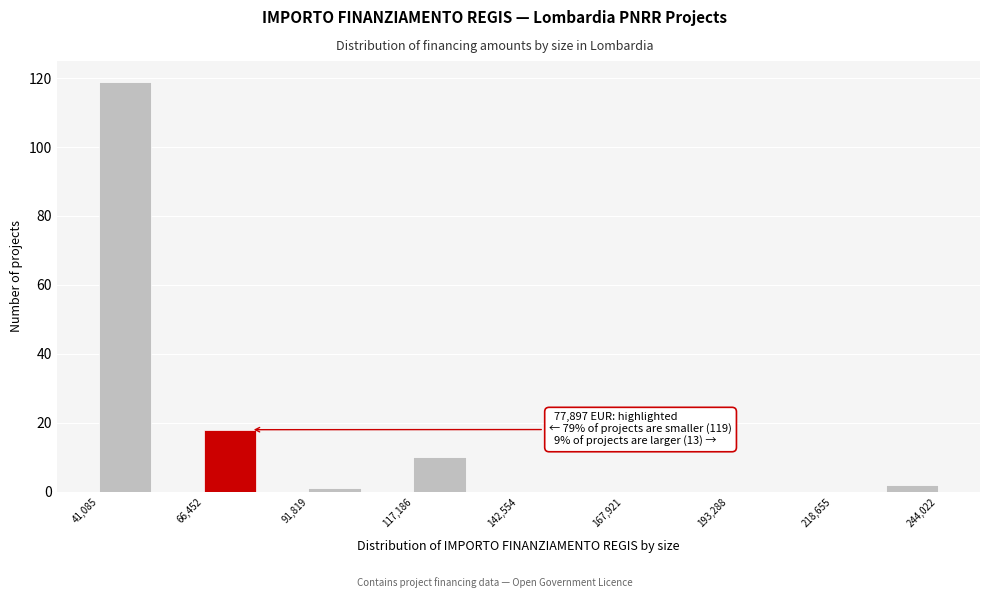

Around what value on the x-axis is the tallest bar? Give the approximate position of its centre, as read against the axis.

45000